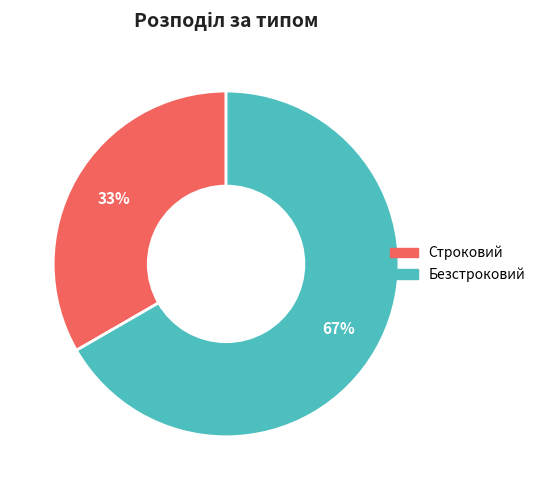

Is there a majority slice in this chart?

Yes